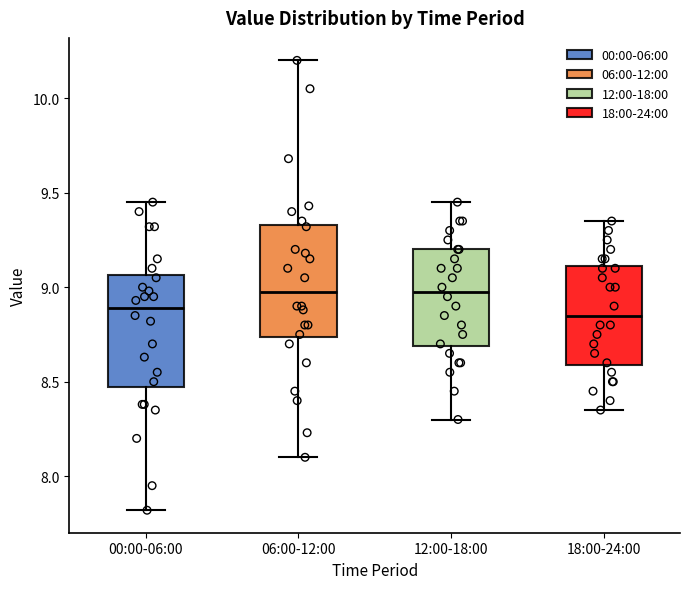

Reading left to right, transcribe this box plot: for each box, give where its median line is, the range the box spans, and where its two whiskers end, as read against the y-axis. The values are not printed on the chart, so give them approximately, as read against the axis.

00:00-06:00: median 8.90, box 8.45 to 9.05, whiskers 7.80 to 9.45
06:00-12:00: median 9.00, box 8.75 to 9.35, whiskers 8.10 to 10.20
12:00-18:00: median 9.00, box 8.70 to 9.20, whiskers 8.30 to 9.45
18:00-24:00: median 8.85, box 8.60 to 9.10, whiskers 8.35 to 9.35